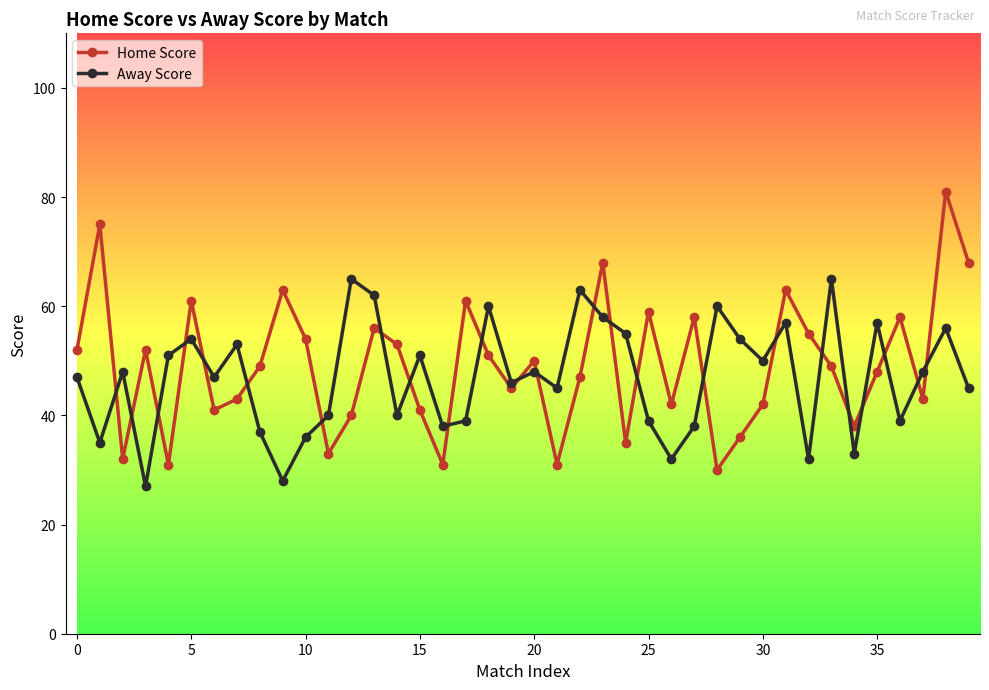

How many distinct data groups are displayed?

2